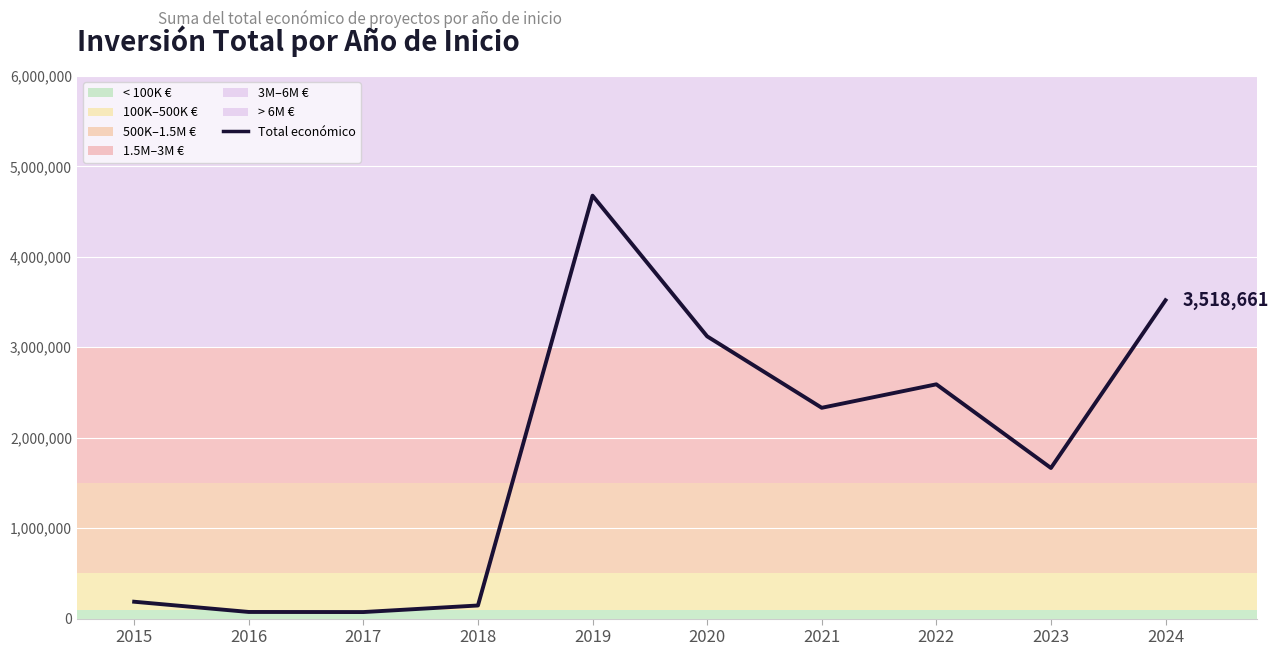

Does the chart display data point markers on the line(s)?

No